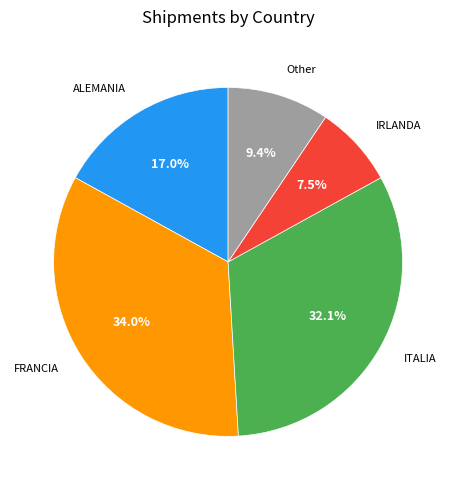

To the nearest percent, what percentage of the pie is FRANCIA?

34%